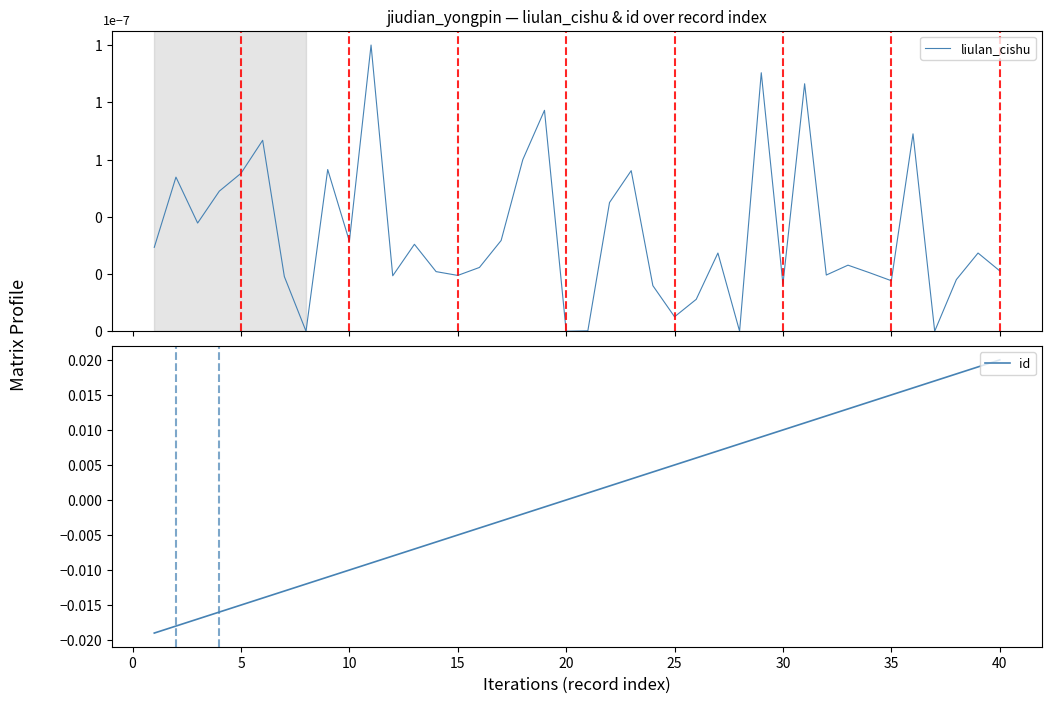

Which has a higher value, 30 or 30?

30